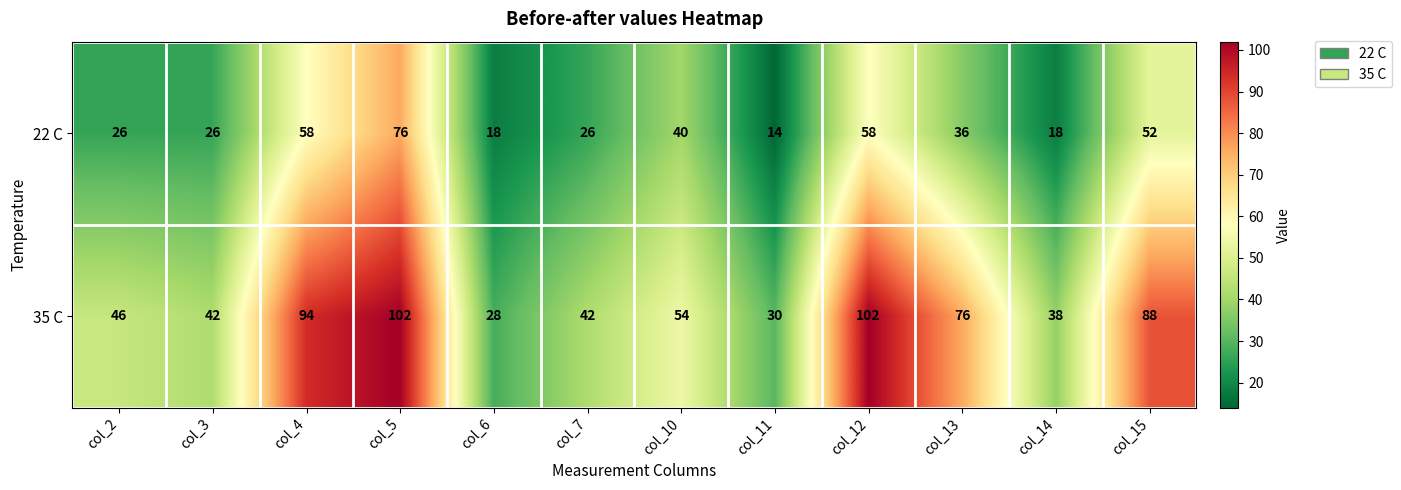

Is the value of 35 C at col_4 greater than the value of 22 C at col_14?

Yes